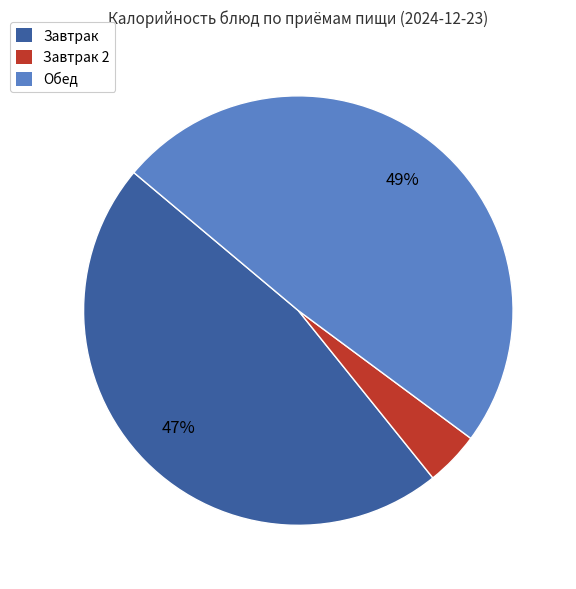

What is the largest slice in the pie chart?

Обед